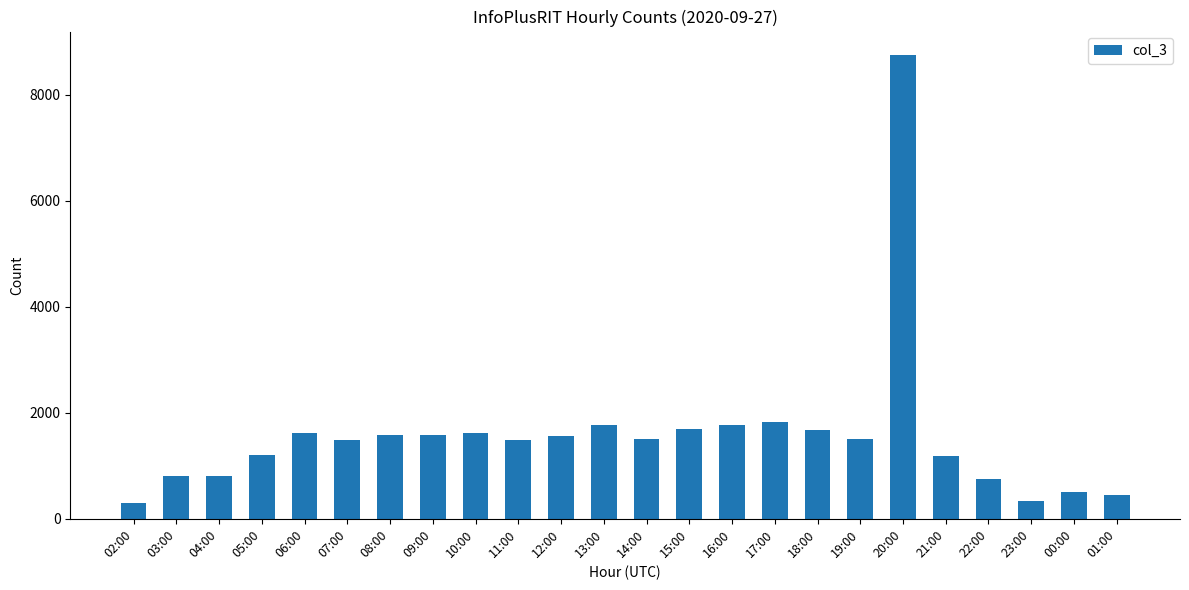

Which label corresponds to the largest value in the chart?

20:00